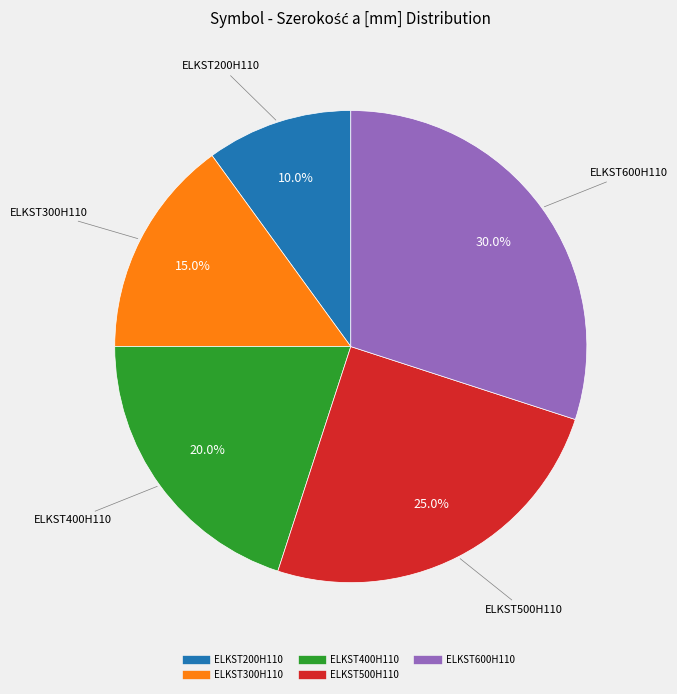

The ELKST200H110 slice represents 10% of the pie. True or false?

True